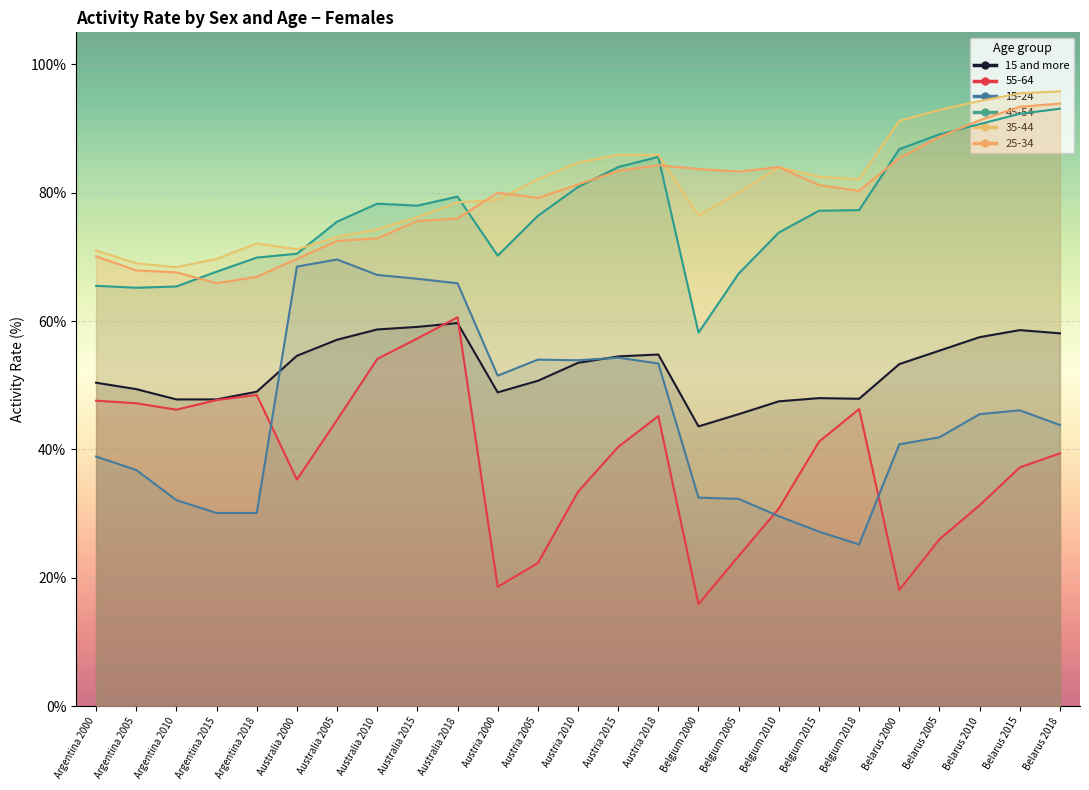

True or false: 25-34 has a value of 37.4 at Belarus 2005.

False